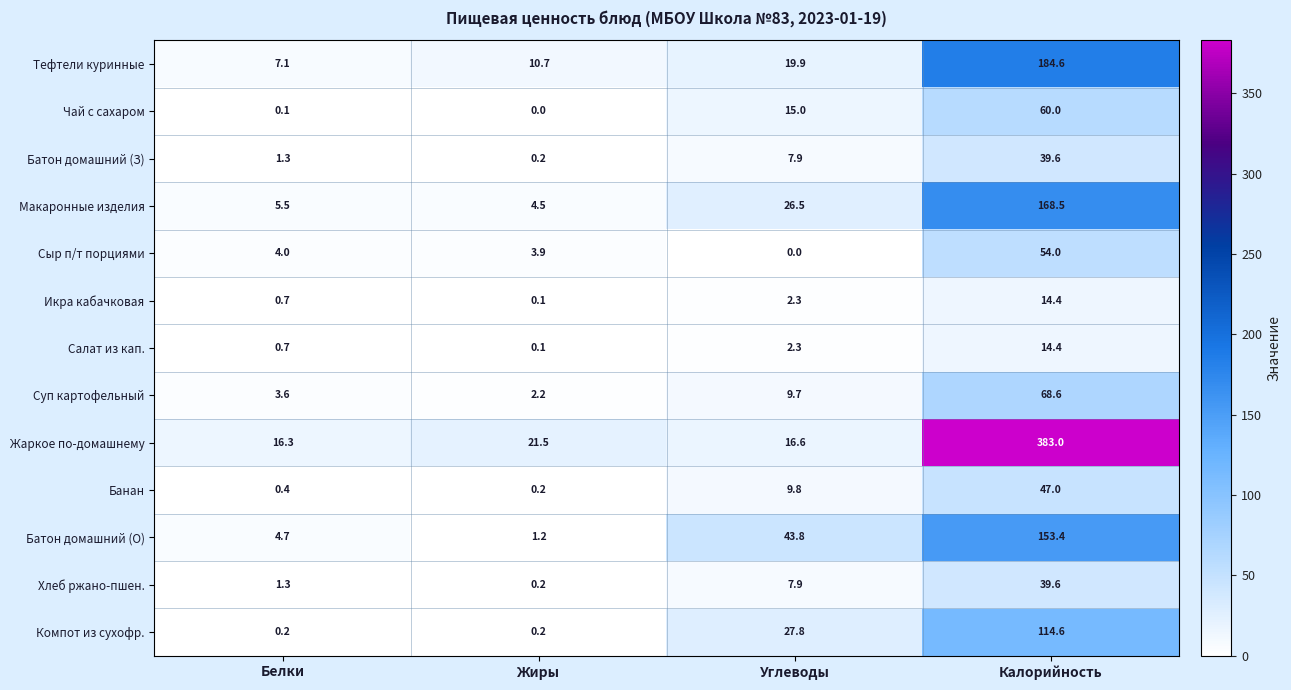

At which label is Салат из кап. closest to 7?

Углеводы